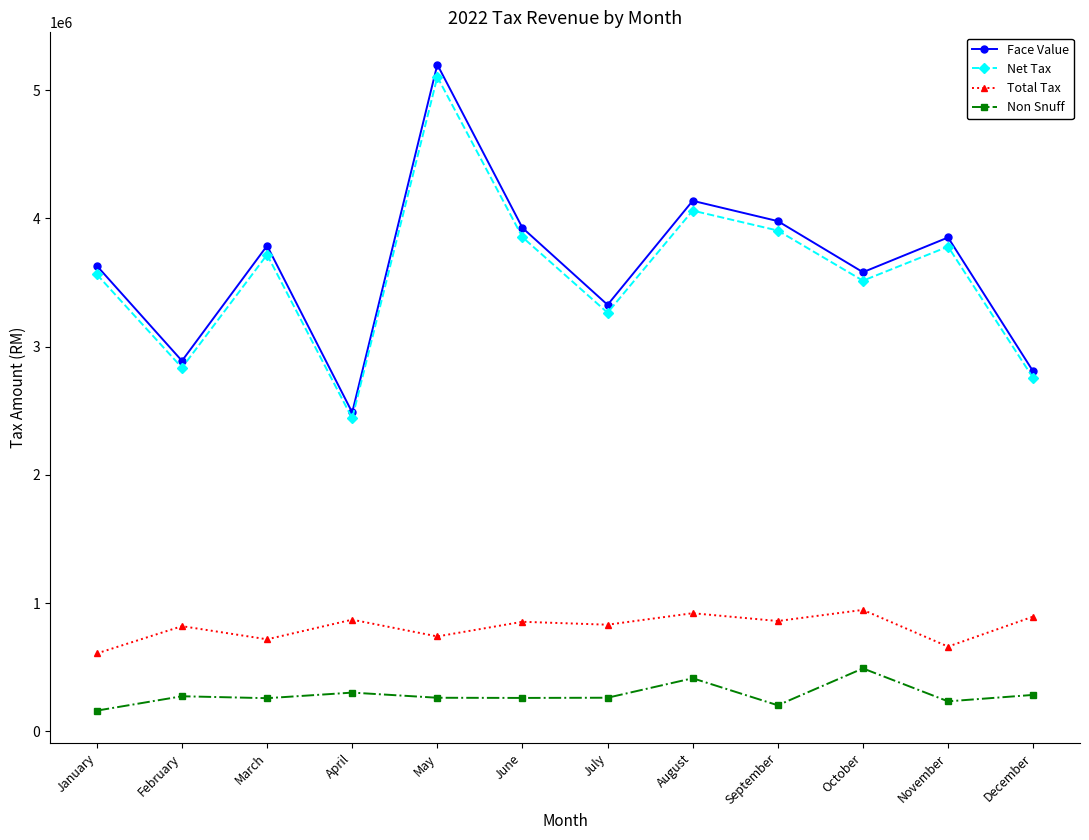

Which label corresponds to the largest value in the chart?

May